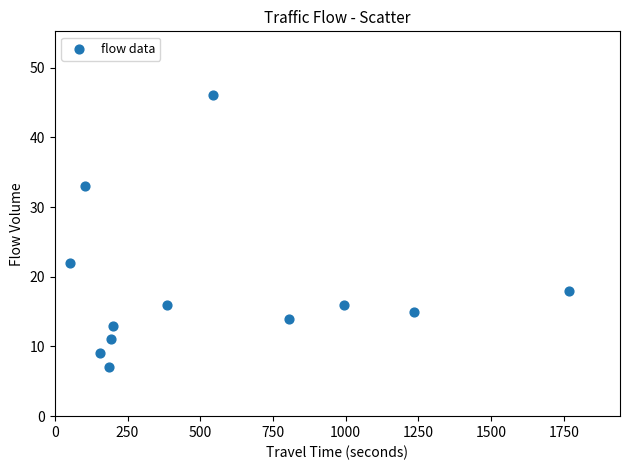

What is the average X value?

552